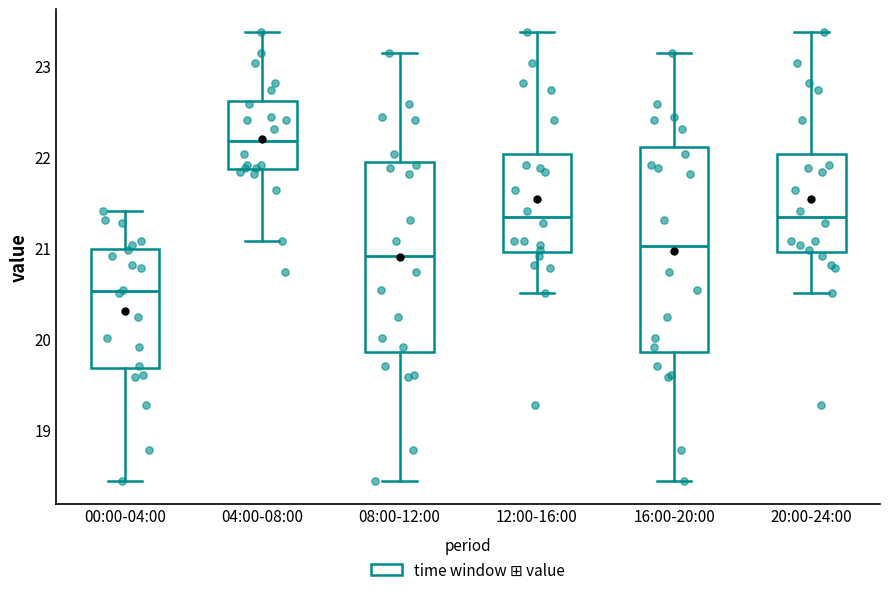

Where does the median line of the box for 00:00-04:00 sit on the y-axis? The values are not printed on the chart, so give them approximately, as read against the axis.

20.5